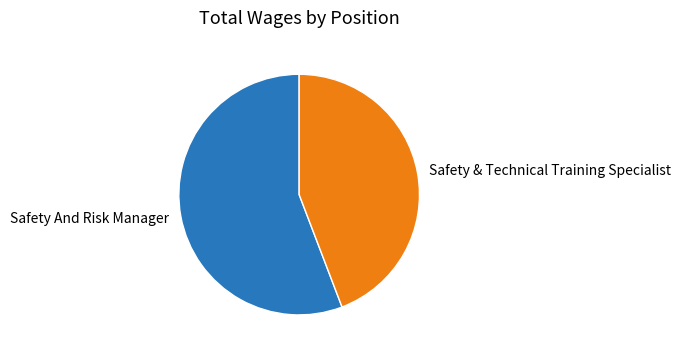

Rank the categories by value from highest to lowest.

Safety And Risk Manager, Safety & Technical Training Specialist